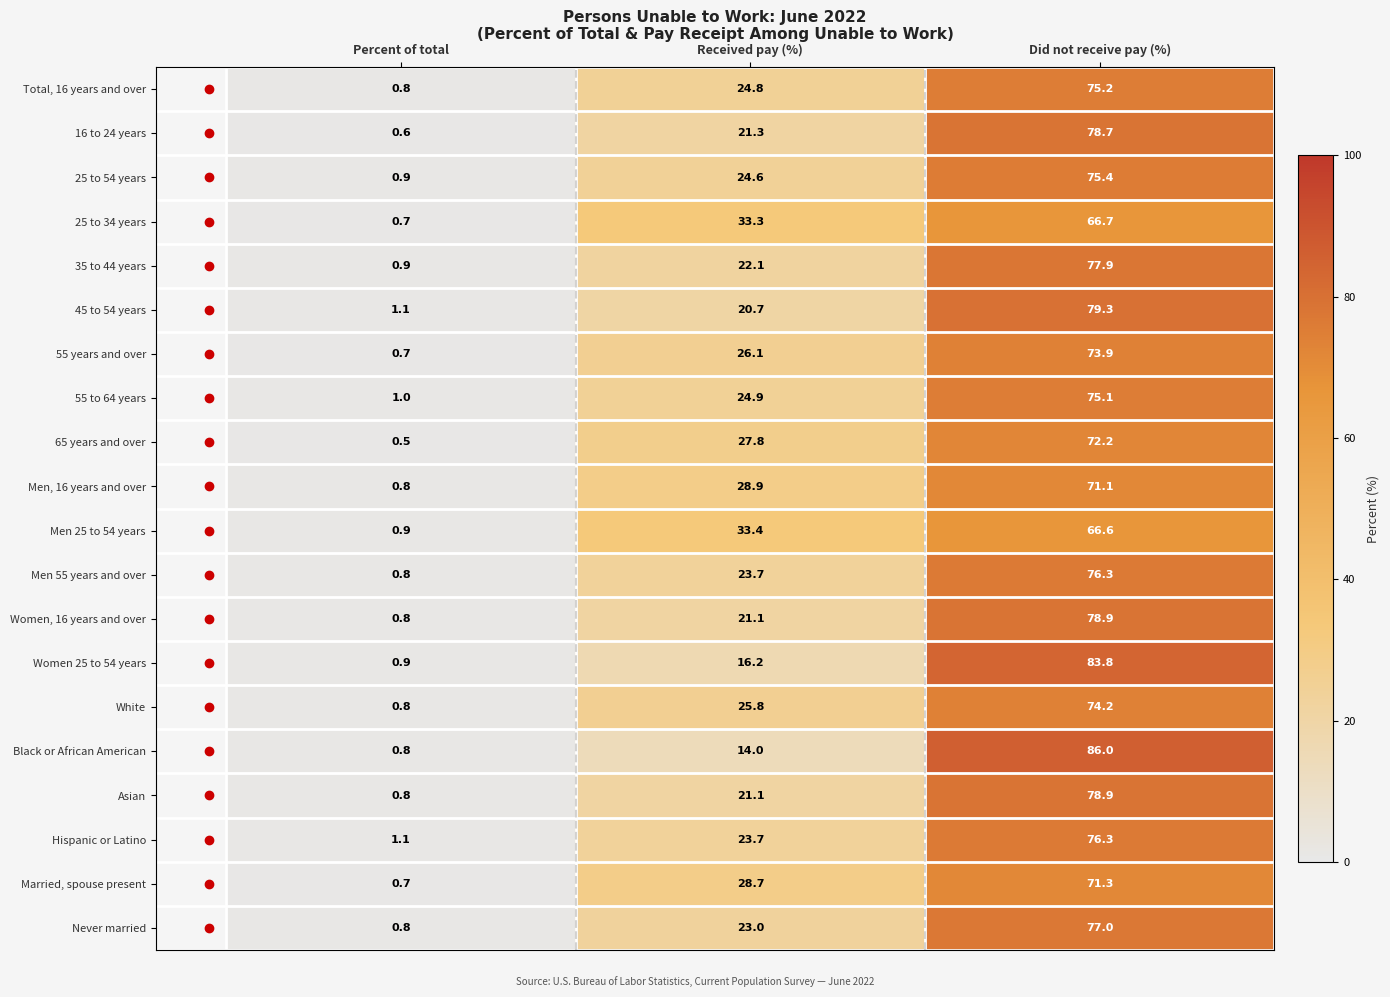

At which label is Black or African American closest to 43?

Received pay (%)